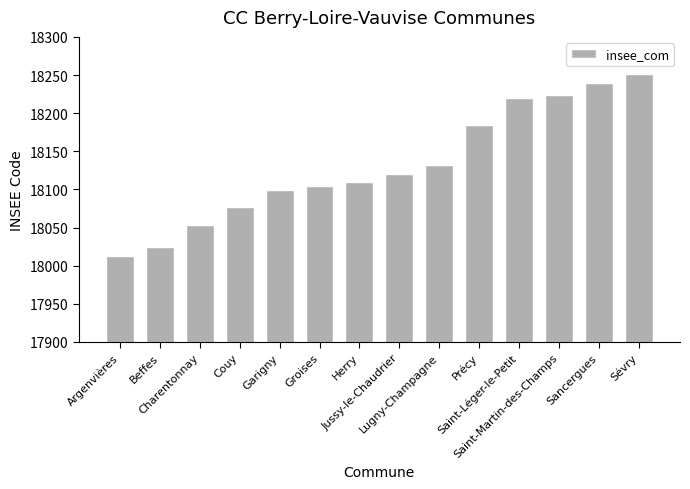

What is the change in value from Garigny to Précy?

+85